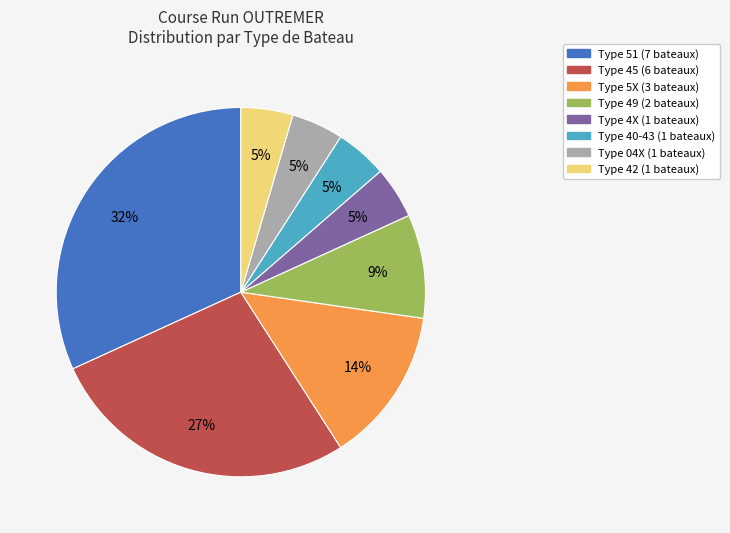

Is there a majority slice in this chart?

No